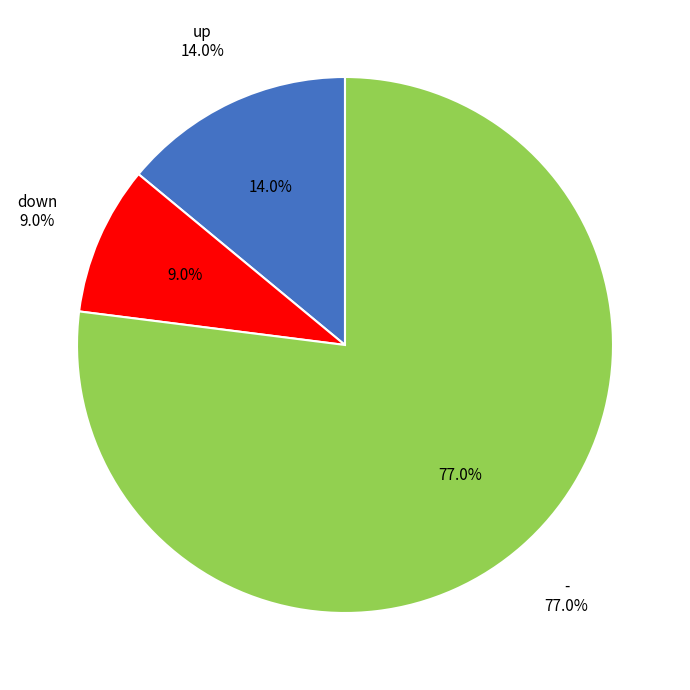

Rank the categories by value from lowest to highest.

down, up, -